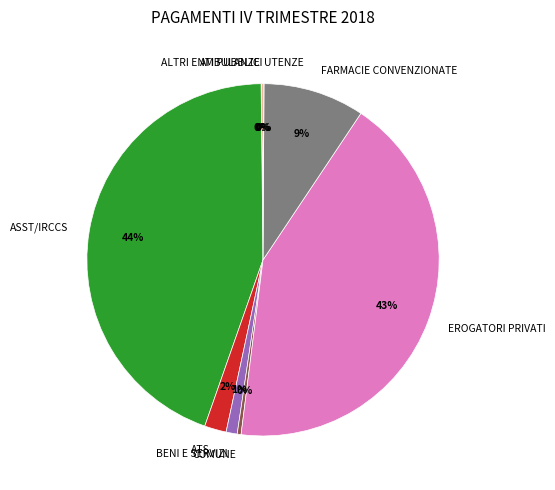

Which slice is the largest?

ASST/IRCCS